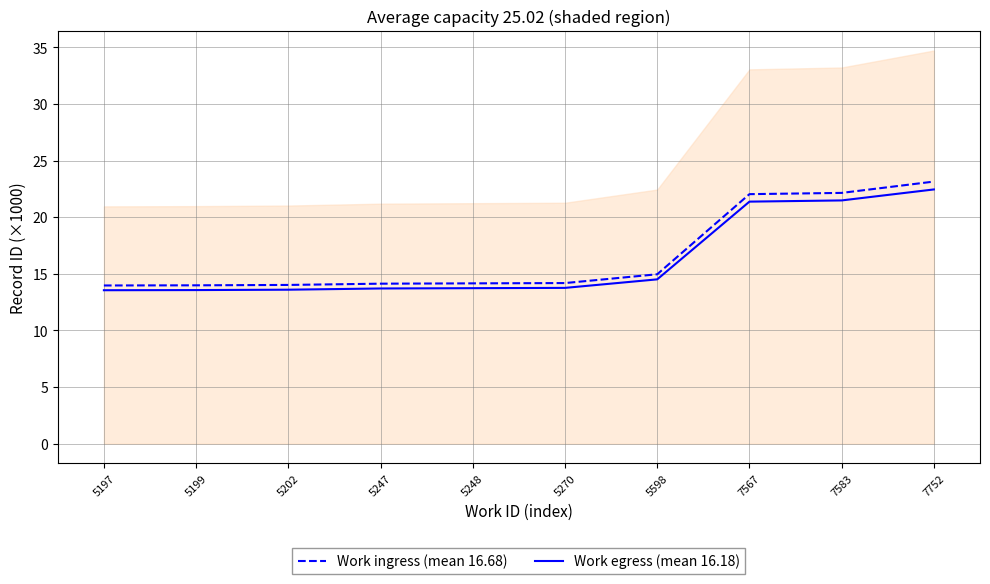

What value does the Work ingress (mean 16.68) series have at 7583?

22.2